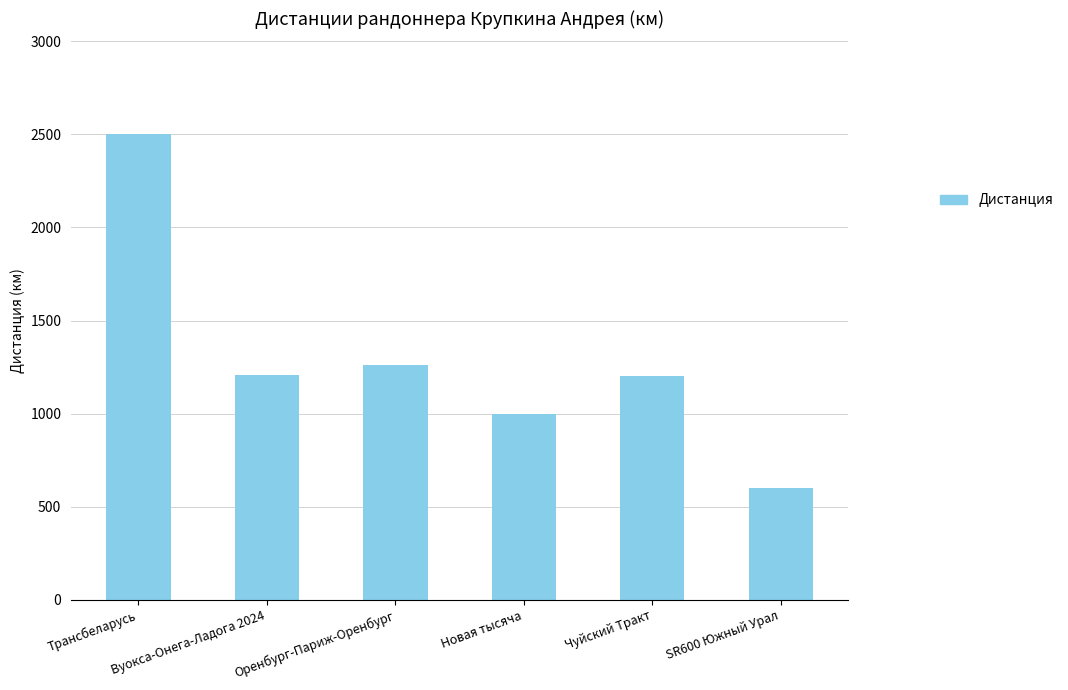

What is the sum of all values?

7769